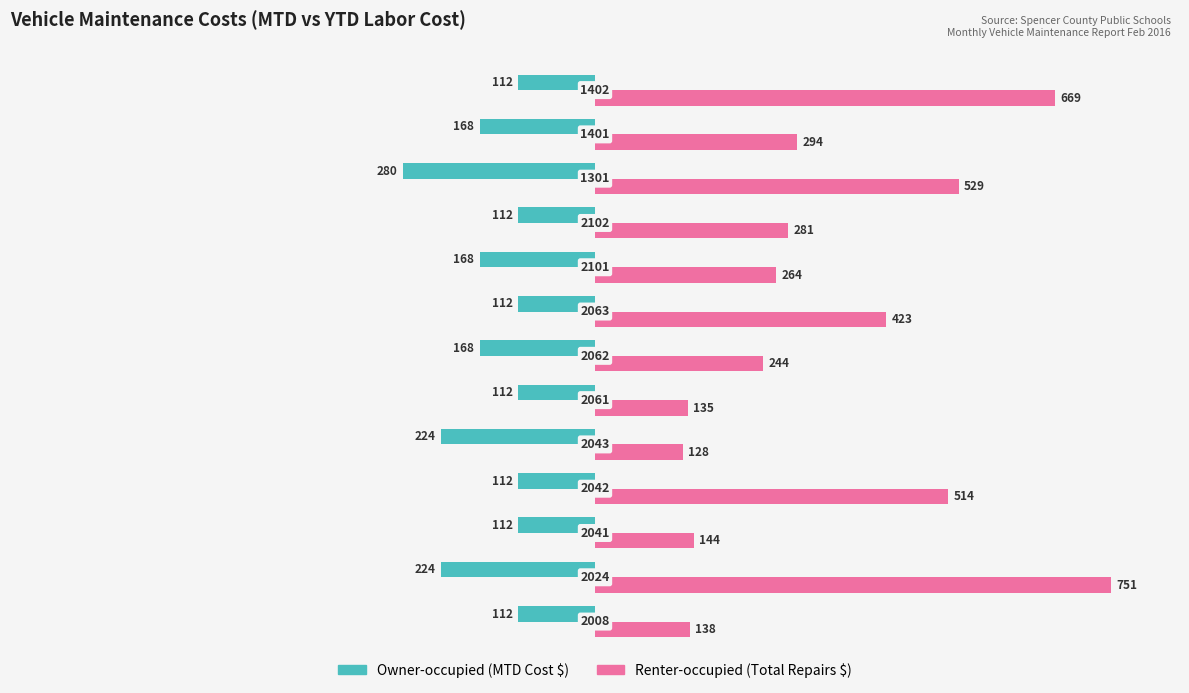

What is the value of the Renter-occupied bar at the 7th from the left?

244